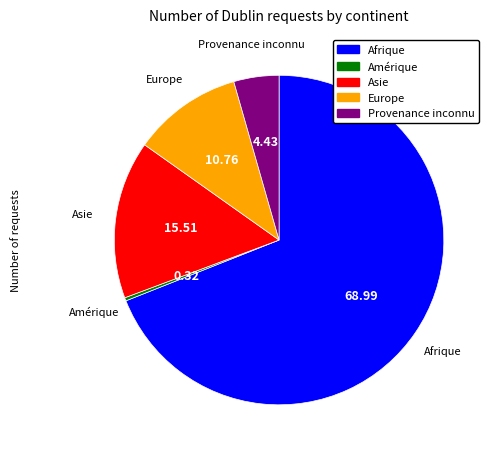

Is there any slice that represents more than half of the pie?

Yes